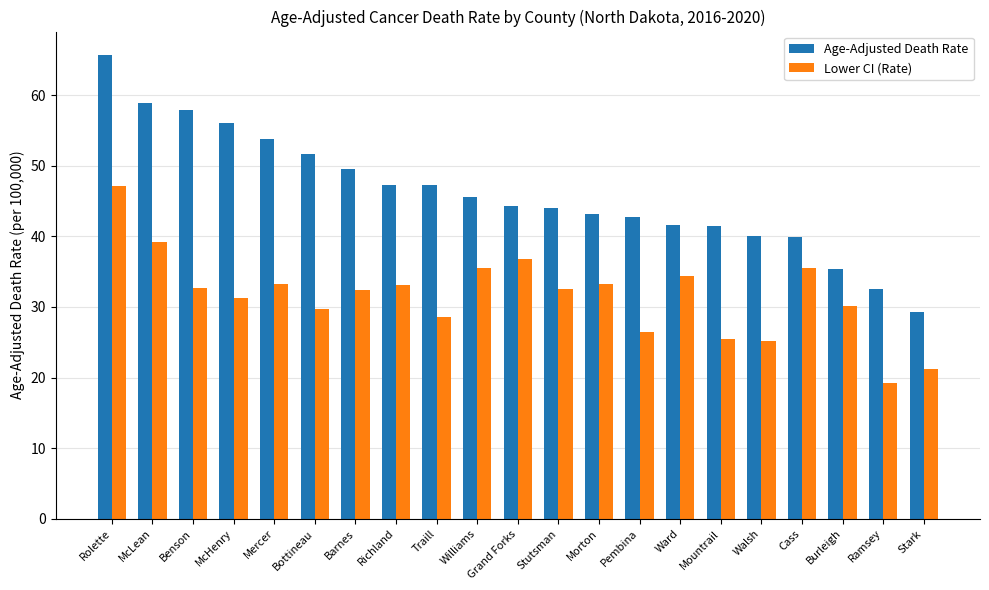

Is it true that Age-Adjusted Death Rate equals 14.6 at Barnes?

False